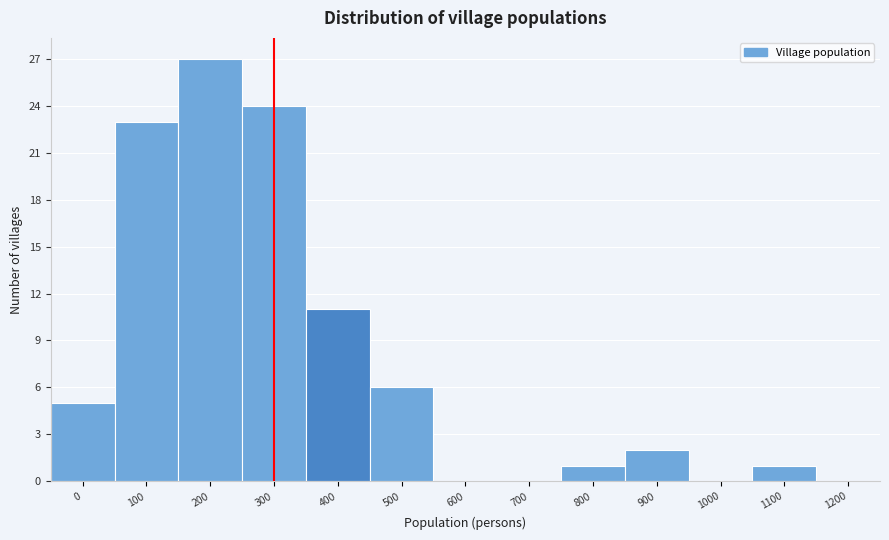

Reading left to right, what are all the values shown in this chart?

0=5	100=23	200=27	300=24	400=11	500=6	600=0	700=0	800=1	900=2	1000=0	1100=1	1200=0